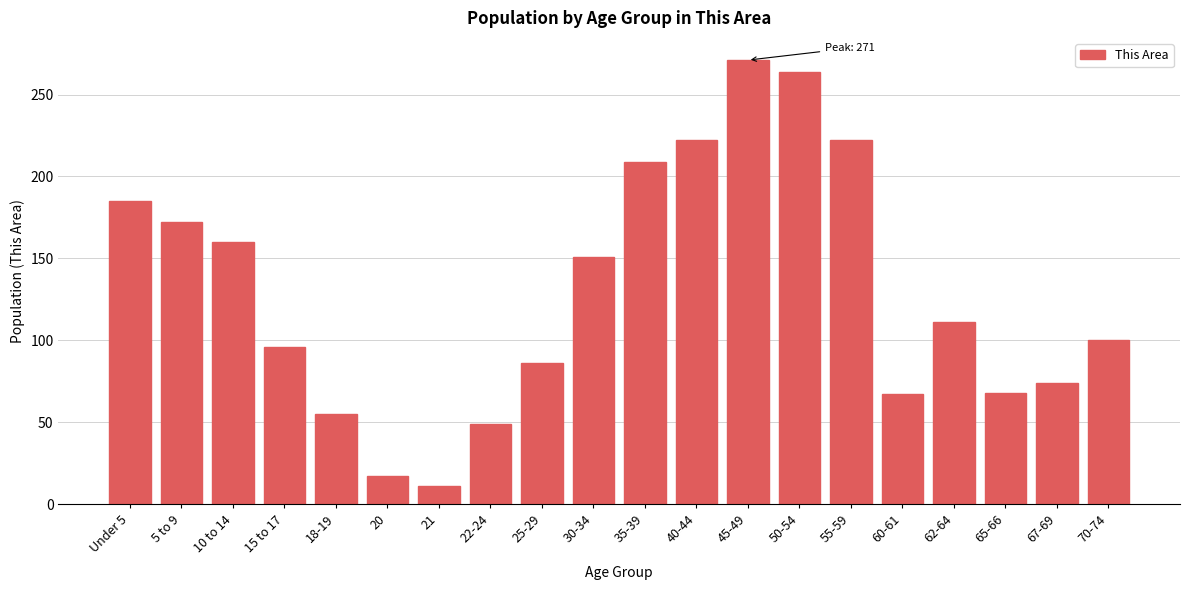

True or false: the data shows 209 at 35-39.

True